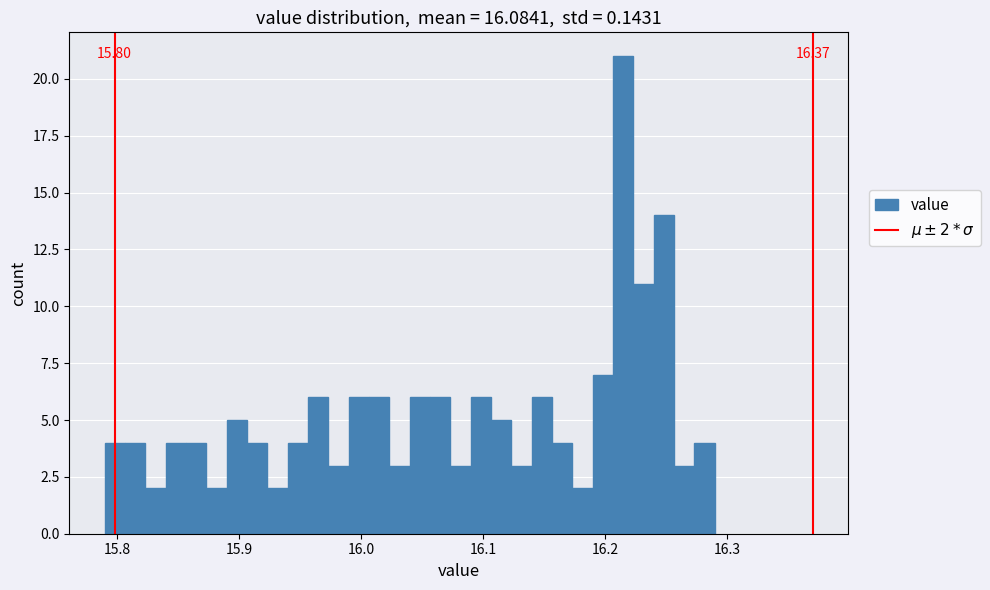

Around what value on the x-axis is the tallest bar? Give the approximate position of its centre, as read against the axis.

16.22